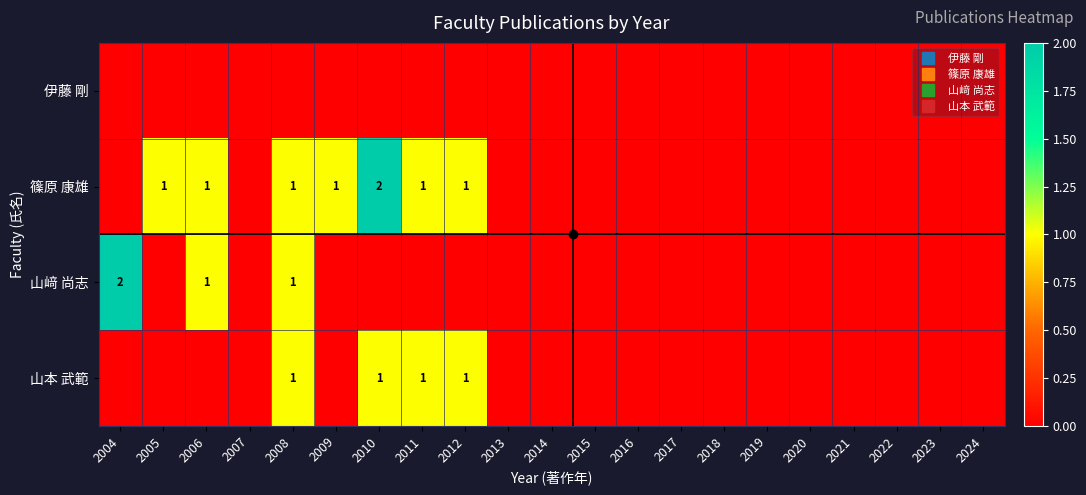

Count the 山﨑 尚志 values in the range 0 to 1.

20